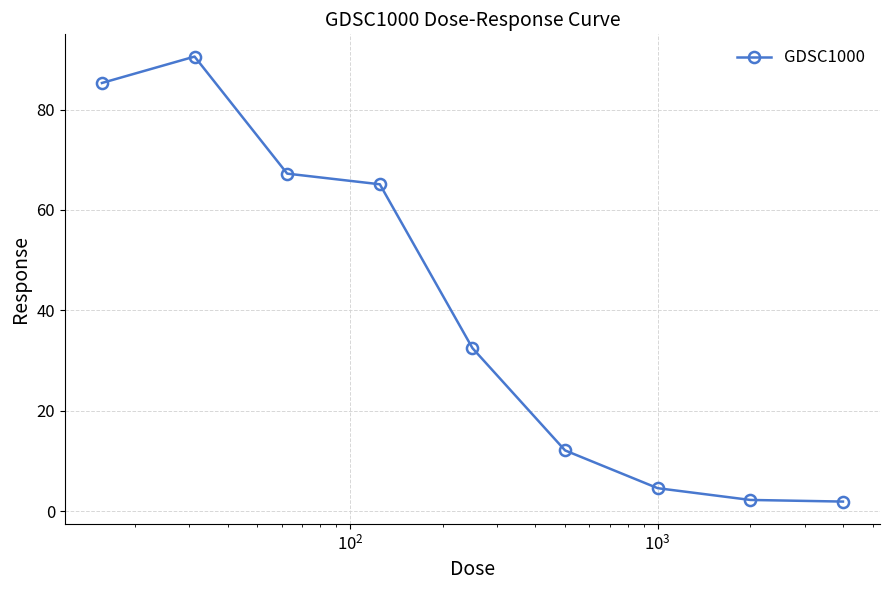

What is the value of the 4th point from the left?

65.1